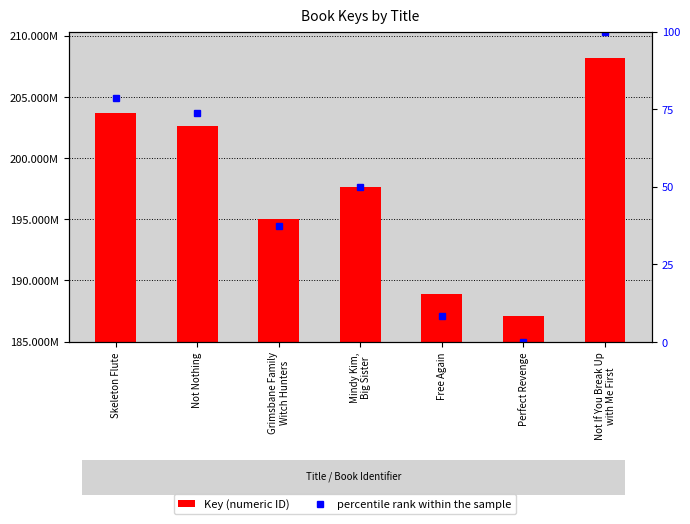

What are all the series names shown in the legend?

Key (numeric ID), percentile rank within the sample